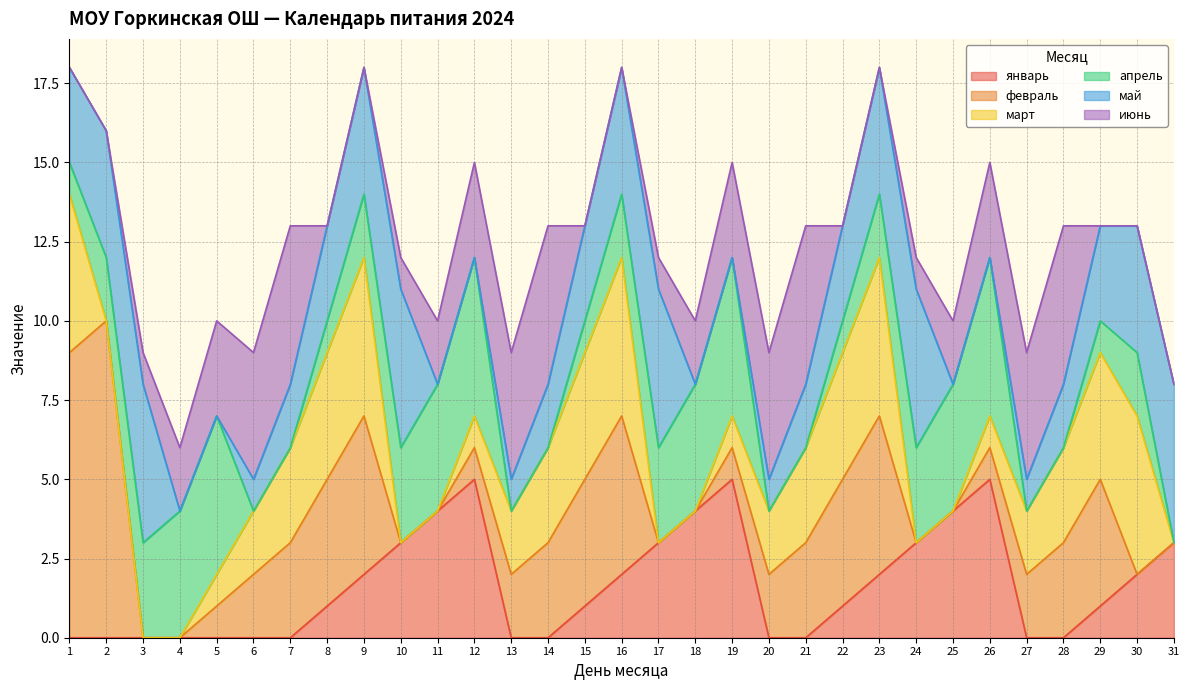

Between 1 and 26, which series saw the biggest shift?

февраль